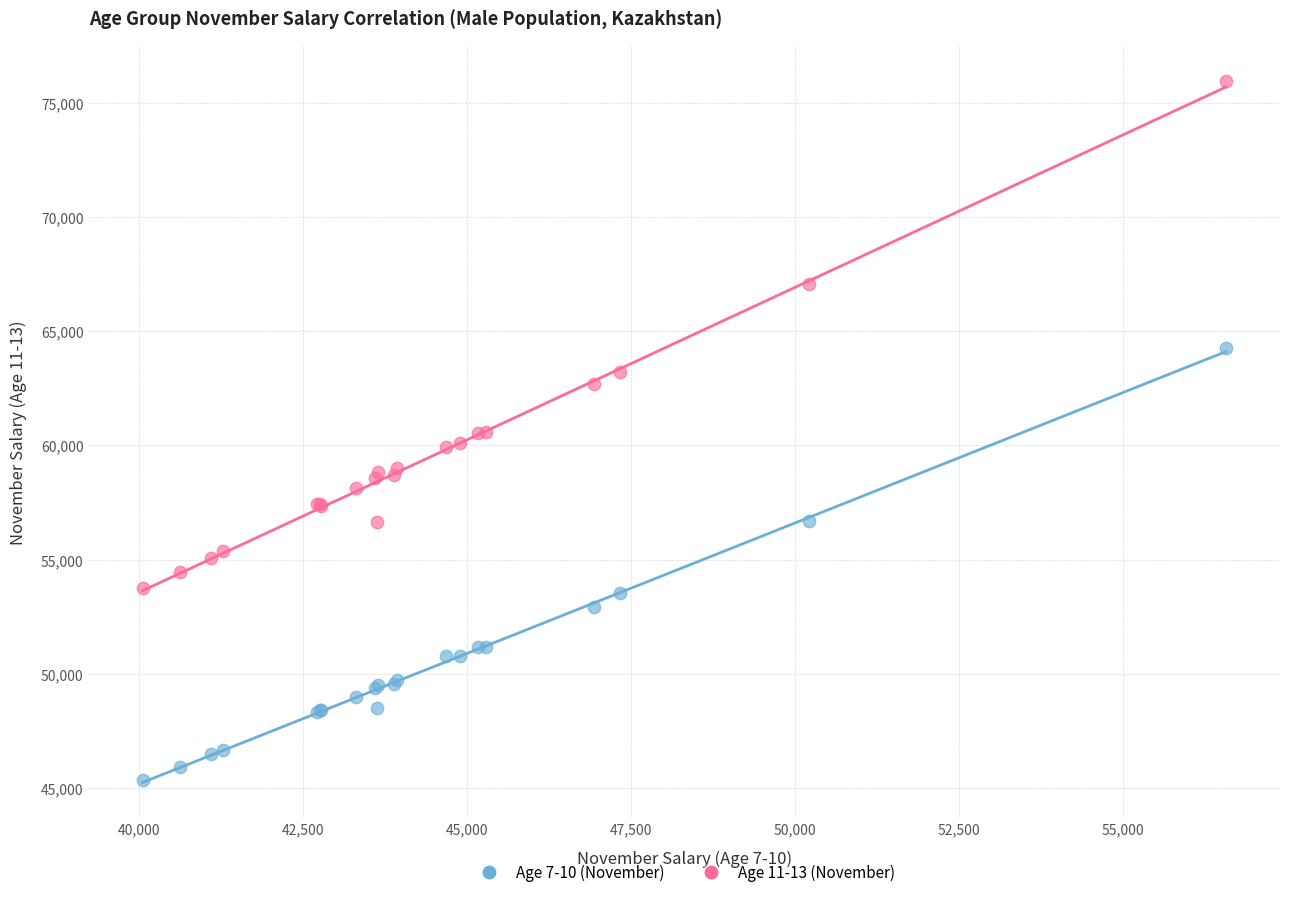

What are all the series names shown in the legend?

Age 7-10 (November), Age 11-13 (November)